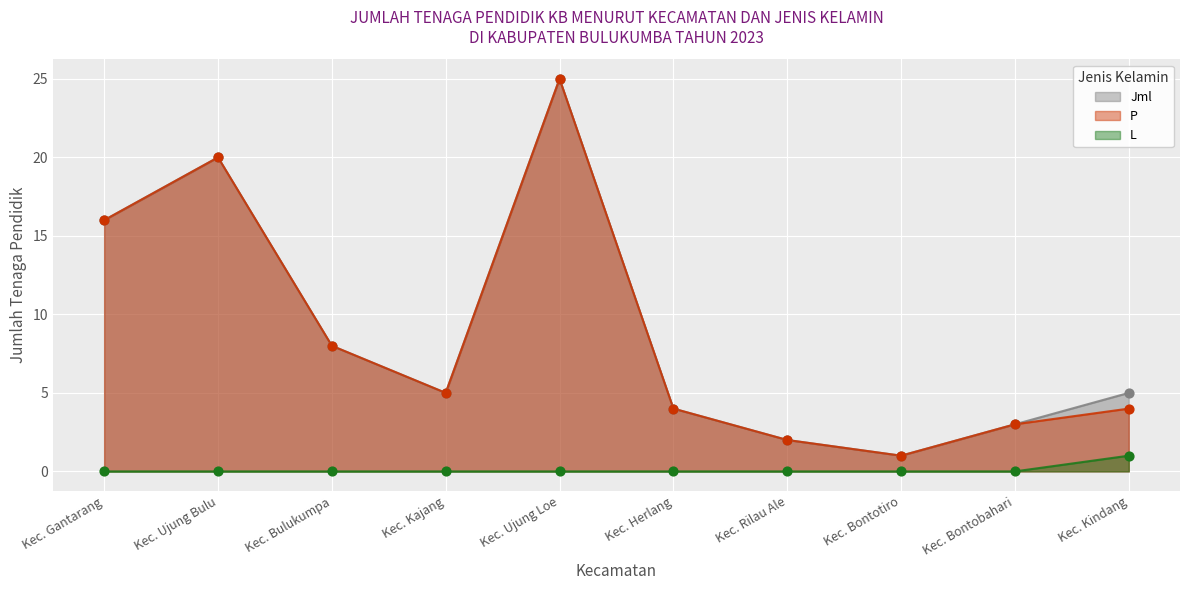

What is the total value across all series at Kec. Kindang?

10